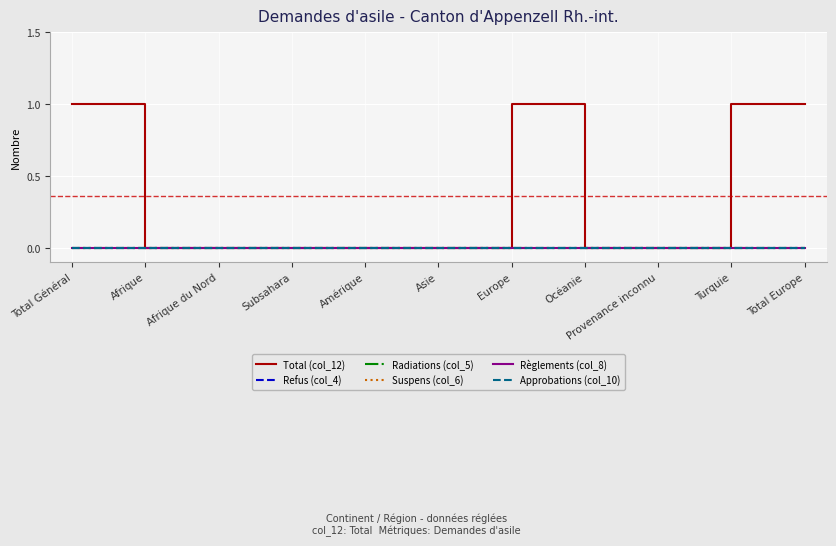

What is the label of the 9th point from the left?

Provenance inconnu